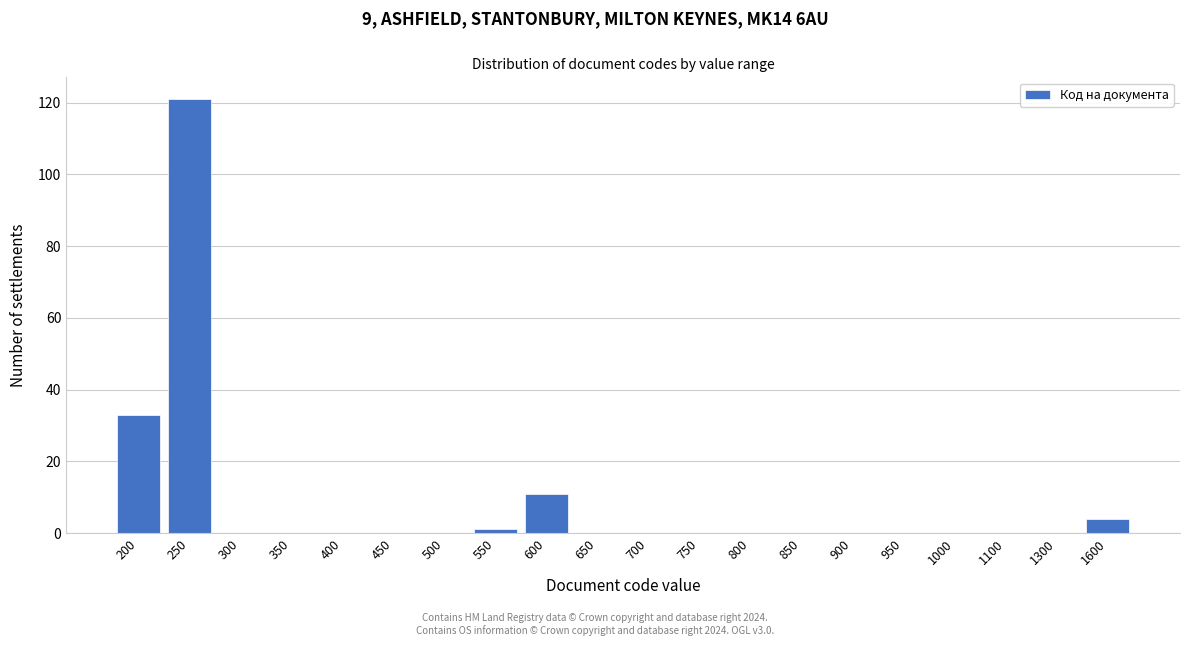

Reading right to left, extract all data points from this chart.

1600=4	1300=0	1100=0	1000=0	950=0	900=0	850=0	800=0	750=0	700=0	650=0	600=11	550=1	500=0	450=0	400=0	350=0	300=0	250=121	200=33